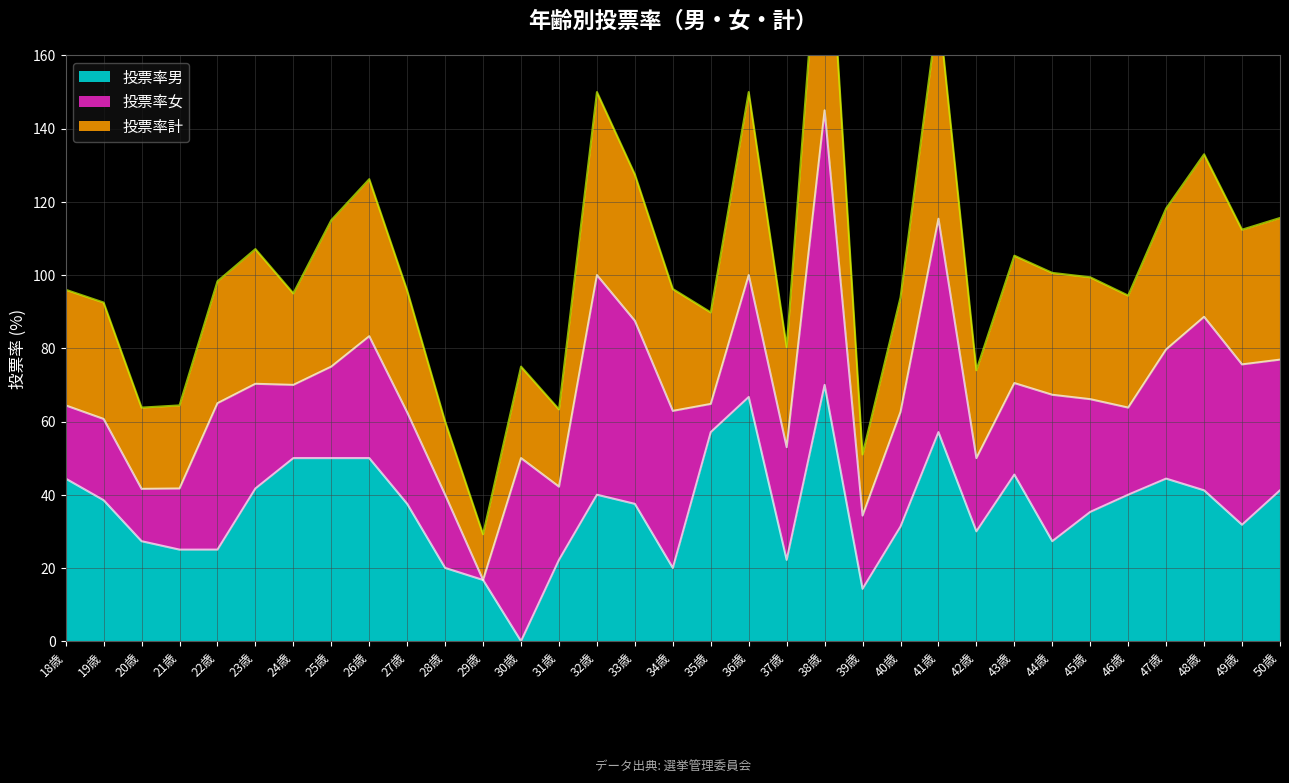

What is the label of the 6th point from the left?

23歳